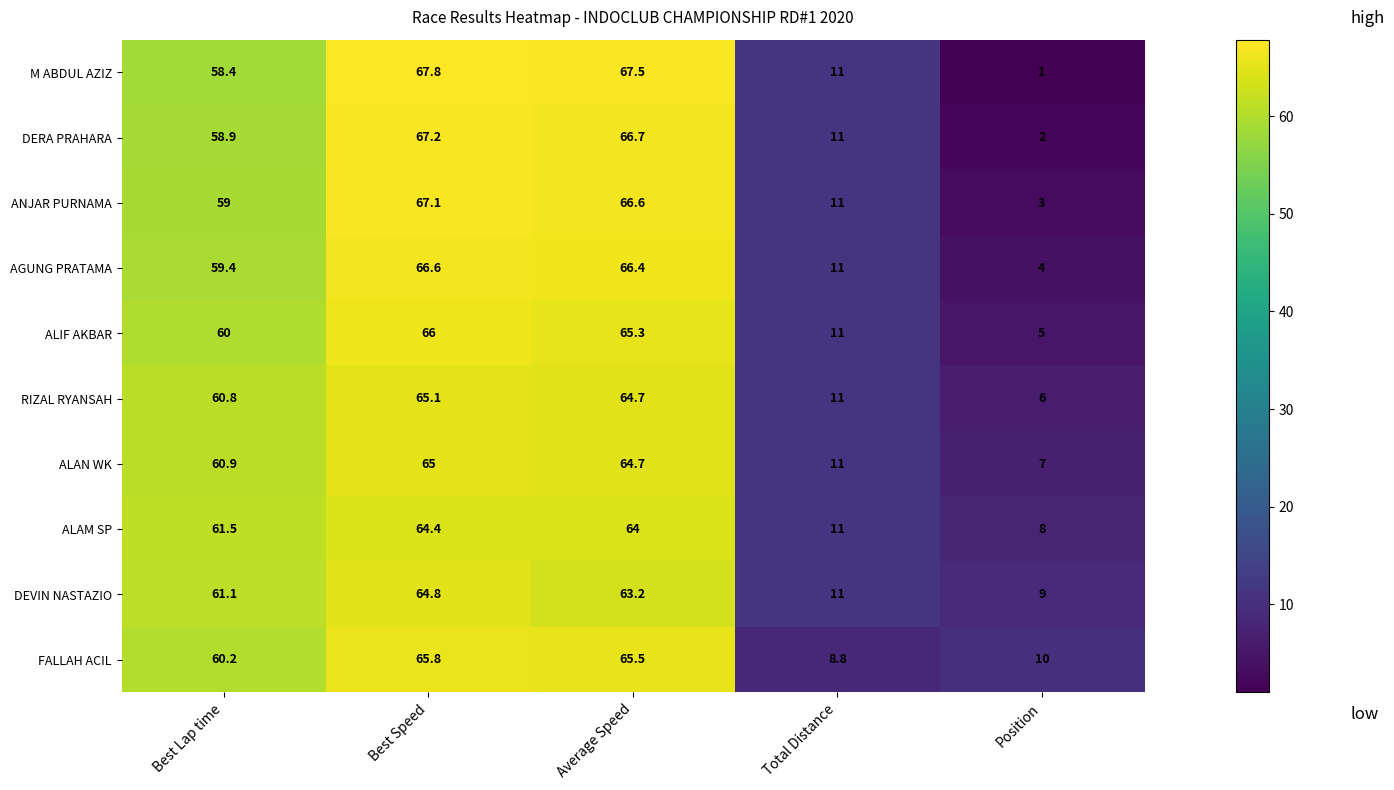

What is the sum of all ALAN WK values?

208.6